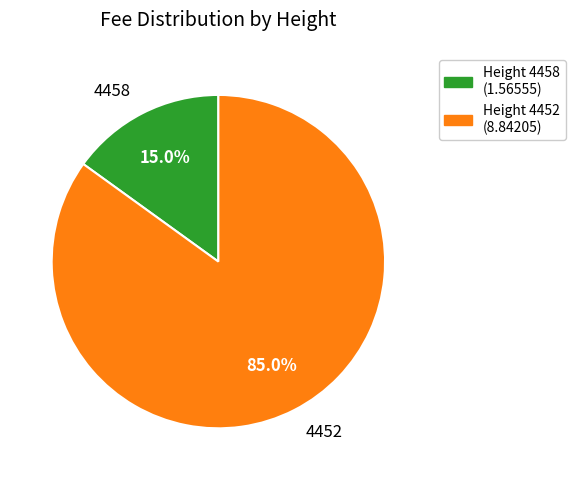

What is the smallest slice in the pie chart?

Height 4458 (1.56555)